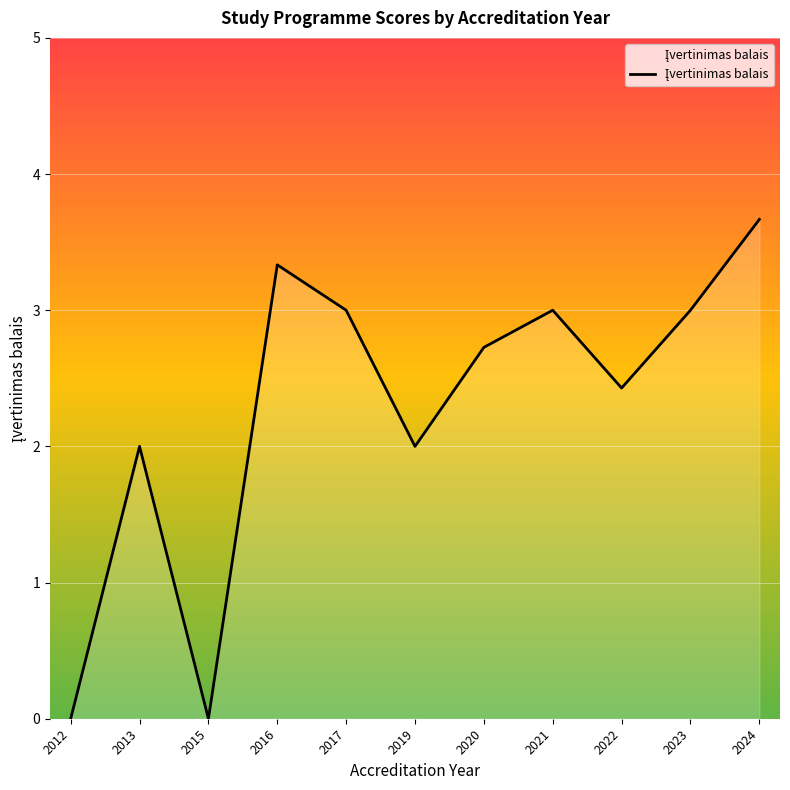

How many interior local valleys (lower than both neighbors) does the data have?

3